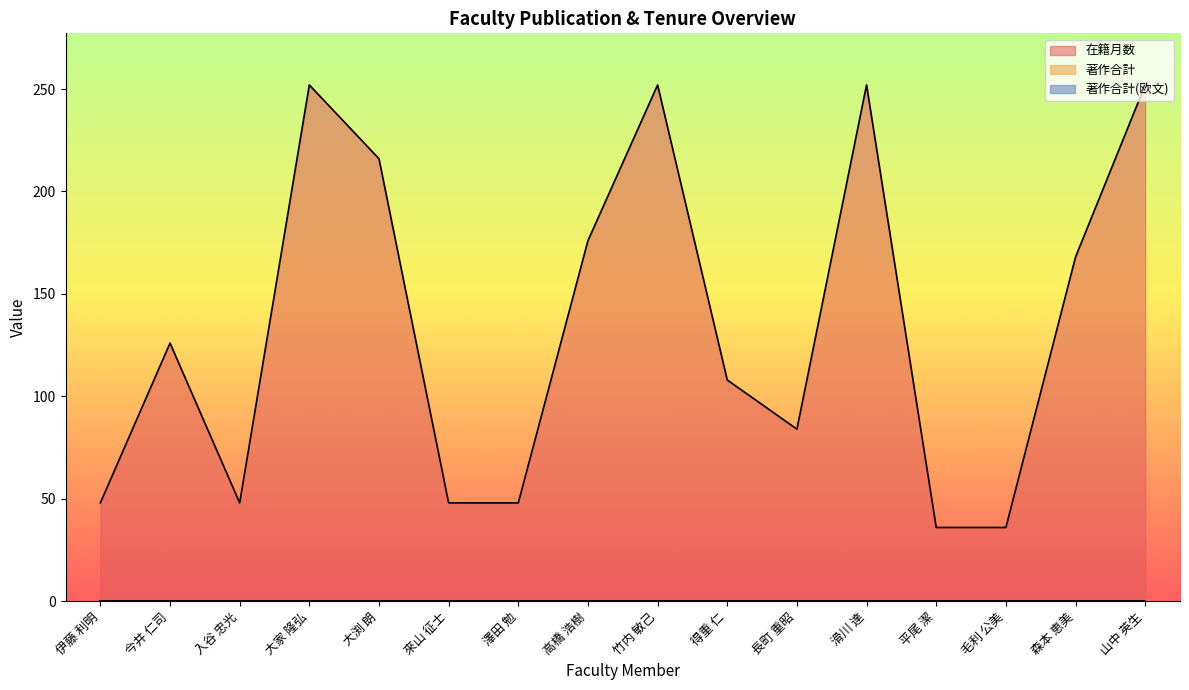

What is the label of the 5th point from the left?

大渕 朗